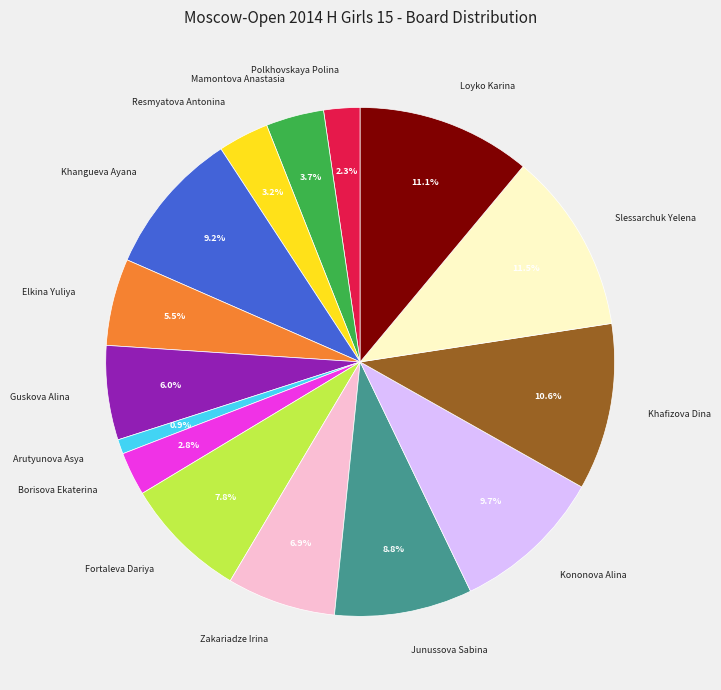

What portion of the pie excludes Junussova Sabina?

91.2%